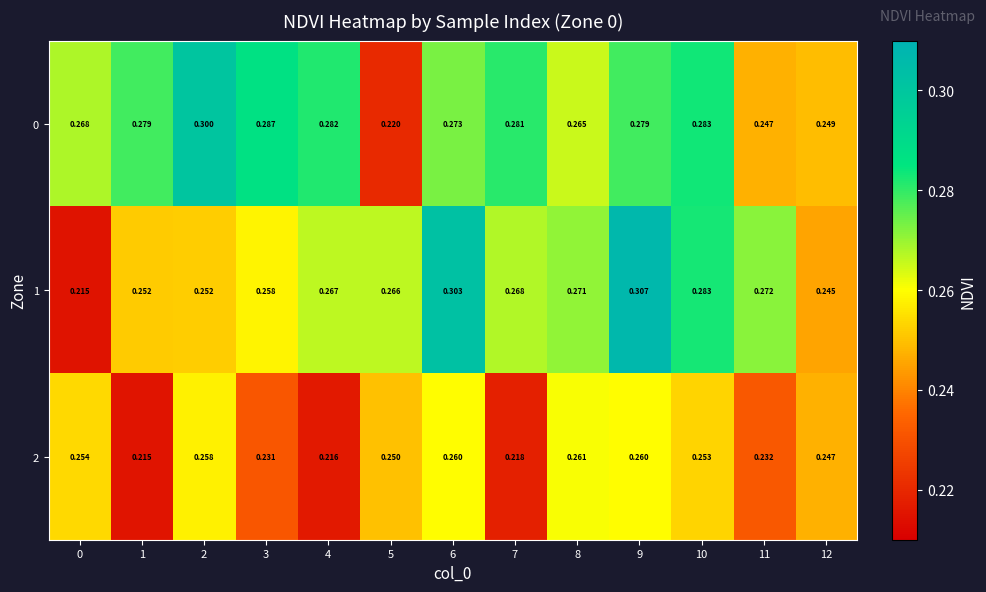

Reading left to right, extract all data points from this chart.

0: 0=0.3	1=0.3	2=0.3	3=0.3	4=0.3	5=0.2	6=0.3	7=0.3	8=0.3	9=0.3	10=0.3	11=0.2	12=0.2
1: 0=0.2	1=0.3	2=0.3	3=0.3	4=0.3	5=0.3	6=0.3	7=0.3	8=0.3	9=0.3	10=0.3	11=0.3	12=0.2
2: 0=0.3	1=0.2	2=0.3	3=0.2	4=0.2	5=0.2	6=0.3	7=0.2	8=0.3	9=0.3	10=0.3	11=0.2	12=0.2